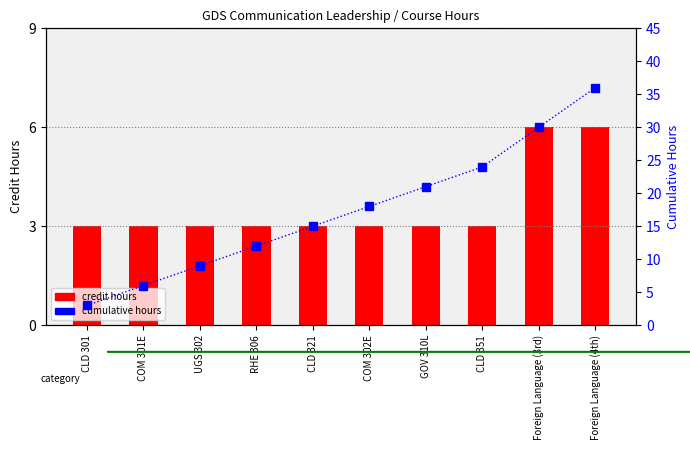

Which category has the highest value across all series?

Foreign Language (4th)